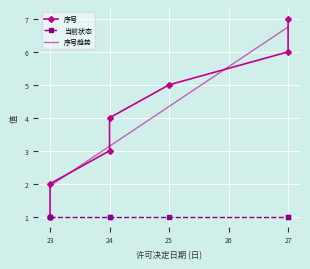

Rank the series at 24 from highest to lowest value.

序号趋势, 序号, 当前状态